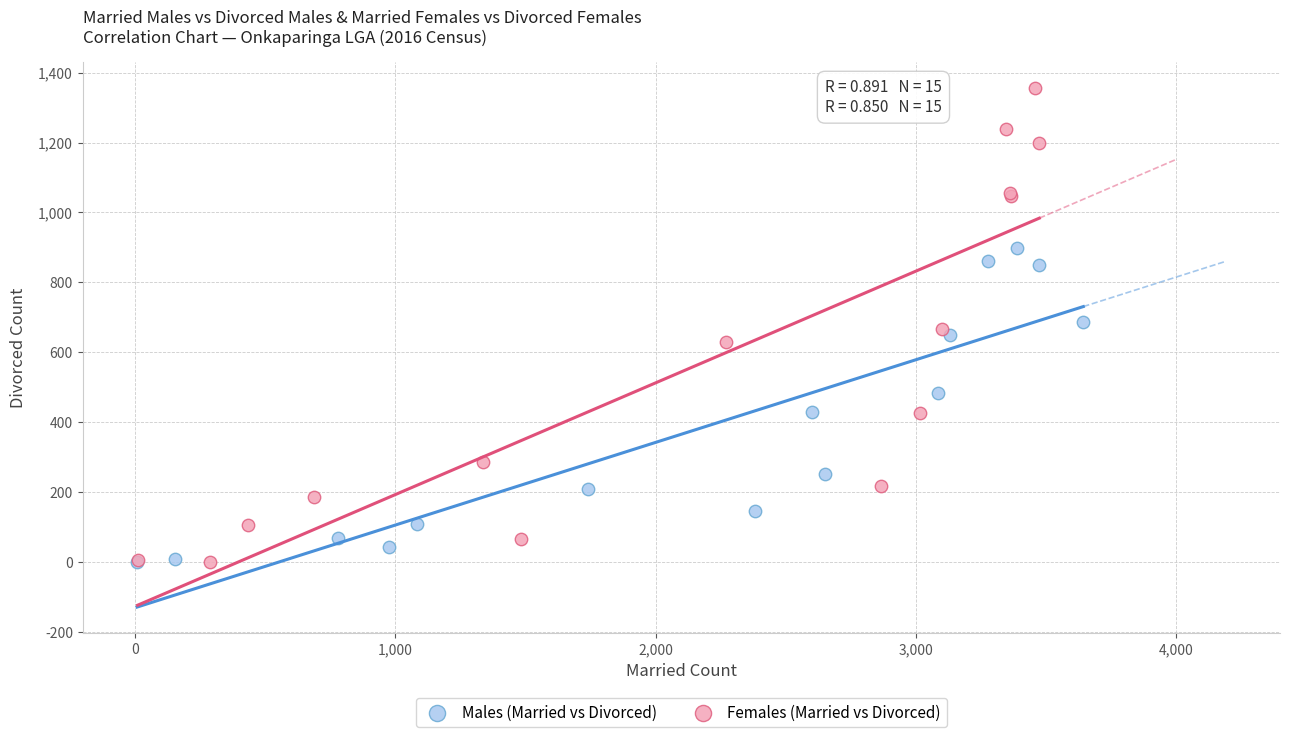

Which series contains the highest Y value?

Females (Married vs Divorced)